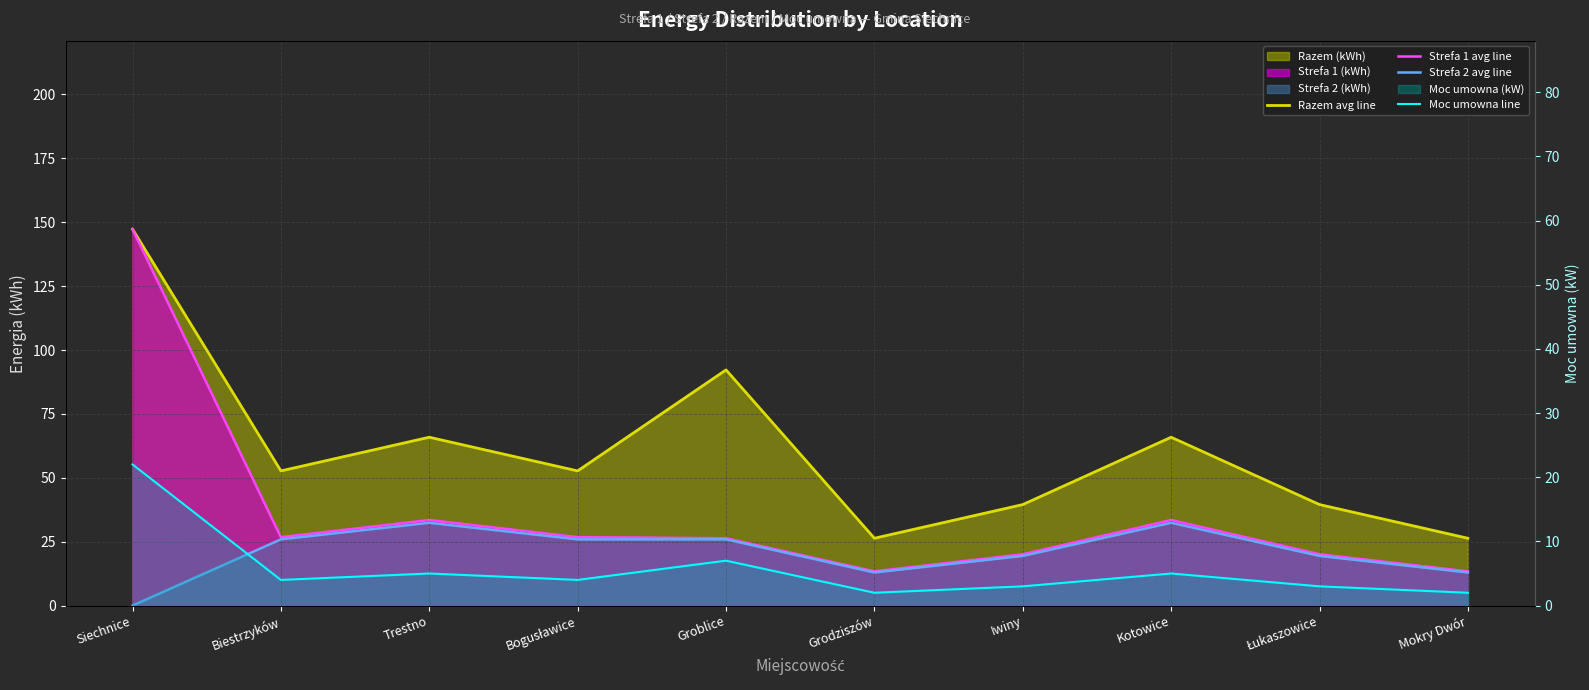

Reading right to left, list all the values displayed in this chart.

Razem avg line: 26.4	39.5	65.9	39.5	26.4	92.2	52.7	65.9	52.7	147.3
Strefa 1 avg line: 13.4	20.1	33.5	20.1	13.4	26.4	26.8	33.5	26.8	147.3
Strefa 2 avg line: 13.0	19.4	32.4	19.4	13.0	25.9	25.9	32.4	25.9	0.0
Moc umowna line: 2.0	3.0	5.0	3.0	2.0	7.0	4.0	5.0	4.0	22.0